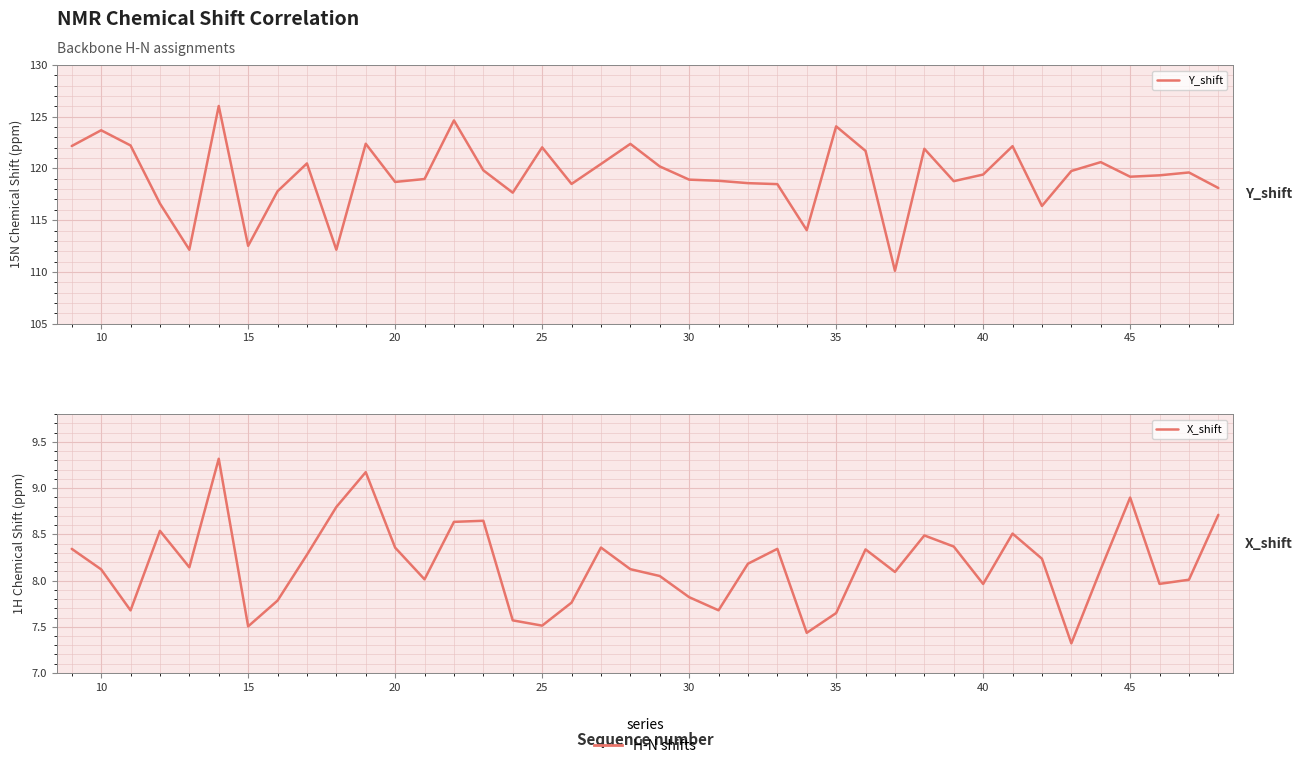

Which series has the largest total across all categories?

Y_shift